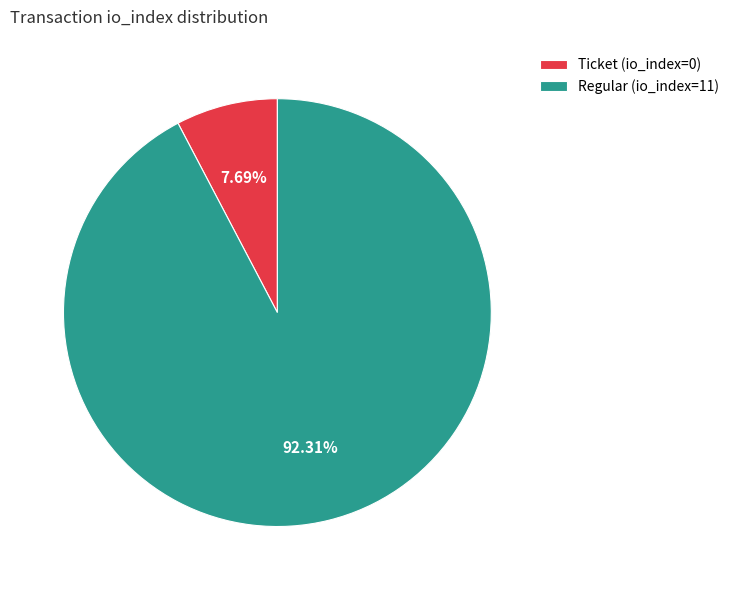

True or false: Ticket (io_index=0) accounts for 1% of the total.

False